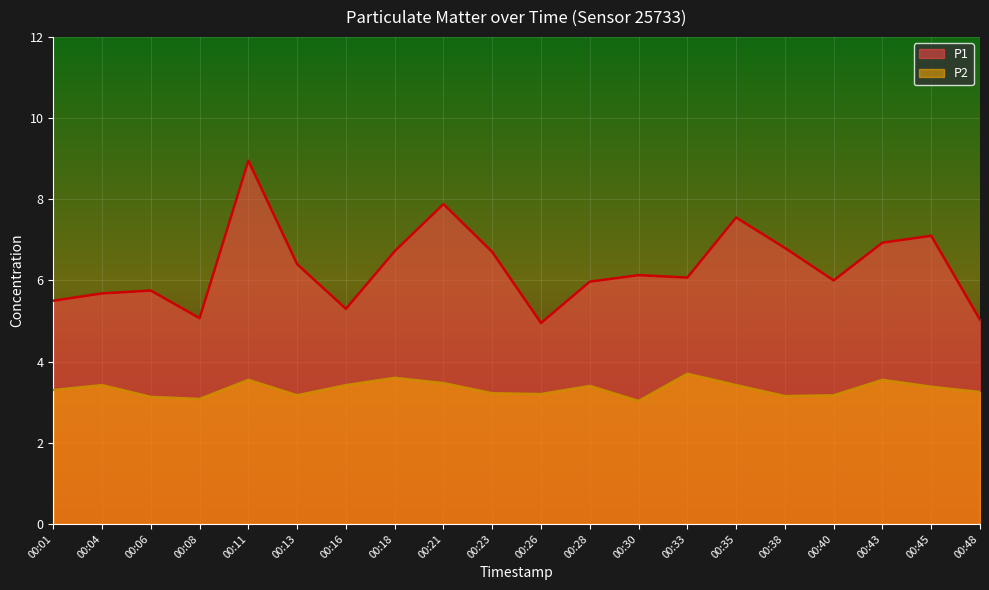

Reading left to right, extract all data points from this chart.

P1: 00:01=5.5	00:04=5.7	00:06=5.8	00:08=5.1	00:11=8.9	00:13=6.4	00:16=5.3	00:18=6.7	00:21=7.9	00:23=6.7	00:26=5.0	00:28=6.0	00:30=6.1	00:33=6.1	00:35=7.5	00:38=6.8	00:40=6.0	00:43=6.9	00:45=7.1	00:48=5.0
P2: 00:01=3.3	00:04=3.4	00:06=3.1	00:08=3.1	00:11=3.5	00:13=3.2	00:16=3.4	00:18=3.6	00:21=3.5	00:23=3.2	00:26=3.2	00:28=3.4	00:30=3.0	00:33=3.7	00:35=3.4	00:38=3.1	00:40=3.2	00:43=3.5	00:45=3.4	00:48=3.2